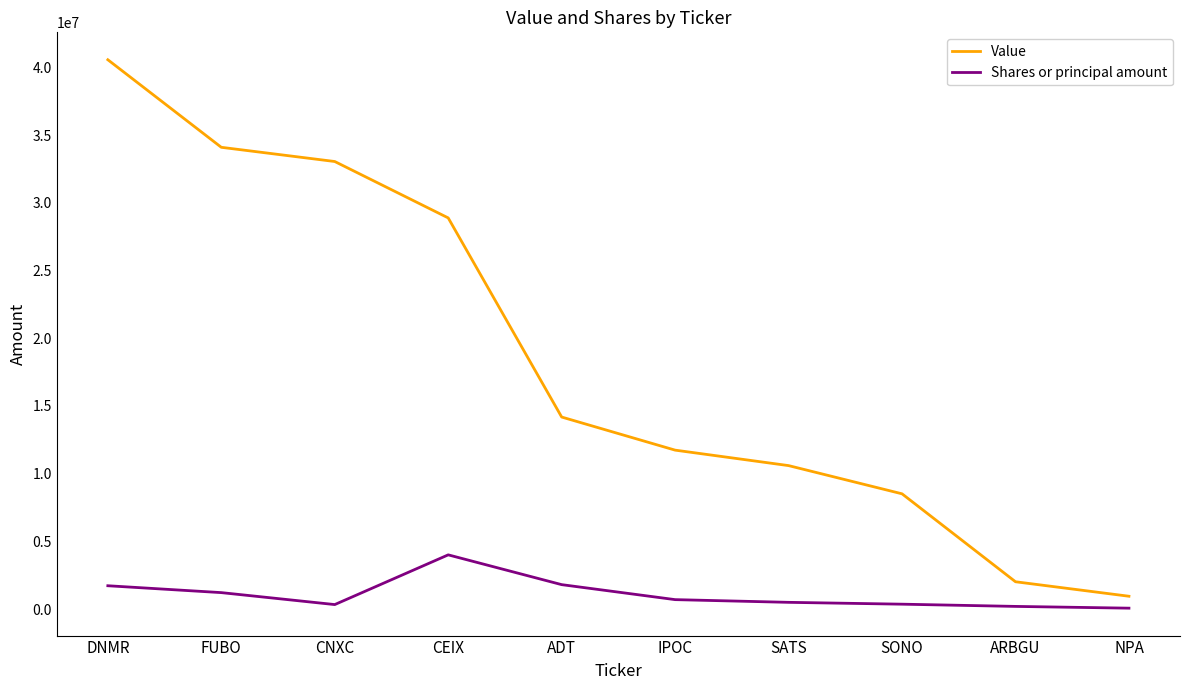

Which series has the widest spread of values?

Value